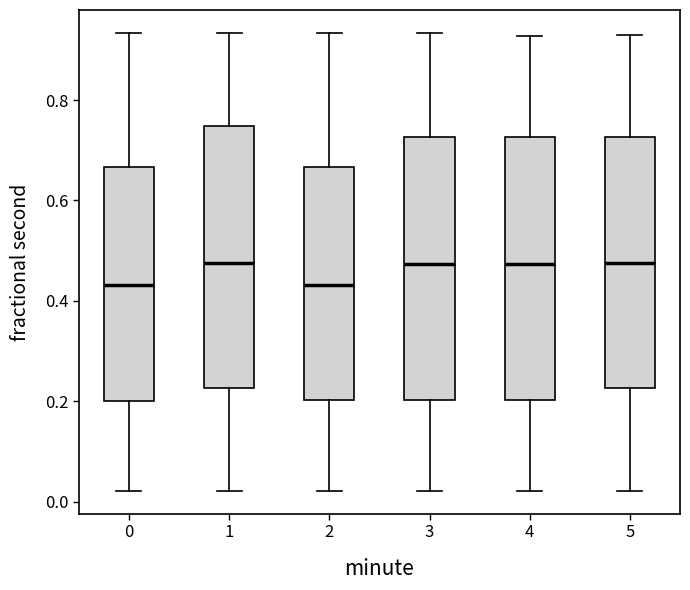

Reading left to right, read every box against the y-axis: the position of its median line, the range the box covers, and the ends of its whiskers. The values are not printed on the chart, so give them approximately, as read against the axis.

0: median 0.44, box 0.20 to 0.66, whiskers 0.02 to 0.94
1: median 0.48, box 0.22 to 0.74, whiskers 0.02 to 0.94
2: median 0.44, box 0.20 to 0.66, whiskers 0.02 to 0.94
3: median 0.48, box 0.20 to 0.72, whiskers 0.02 to 0.94
4: median 0.48, box 0.20 to 0.72, whiskers 0.02 to 0.92
5: median 0.48, box 0.22 to 0.72, whiskers 0.02 to 0.92